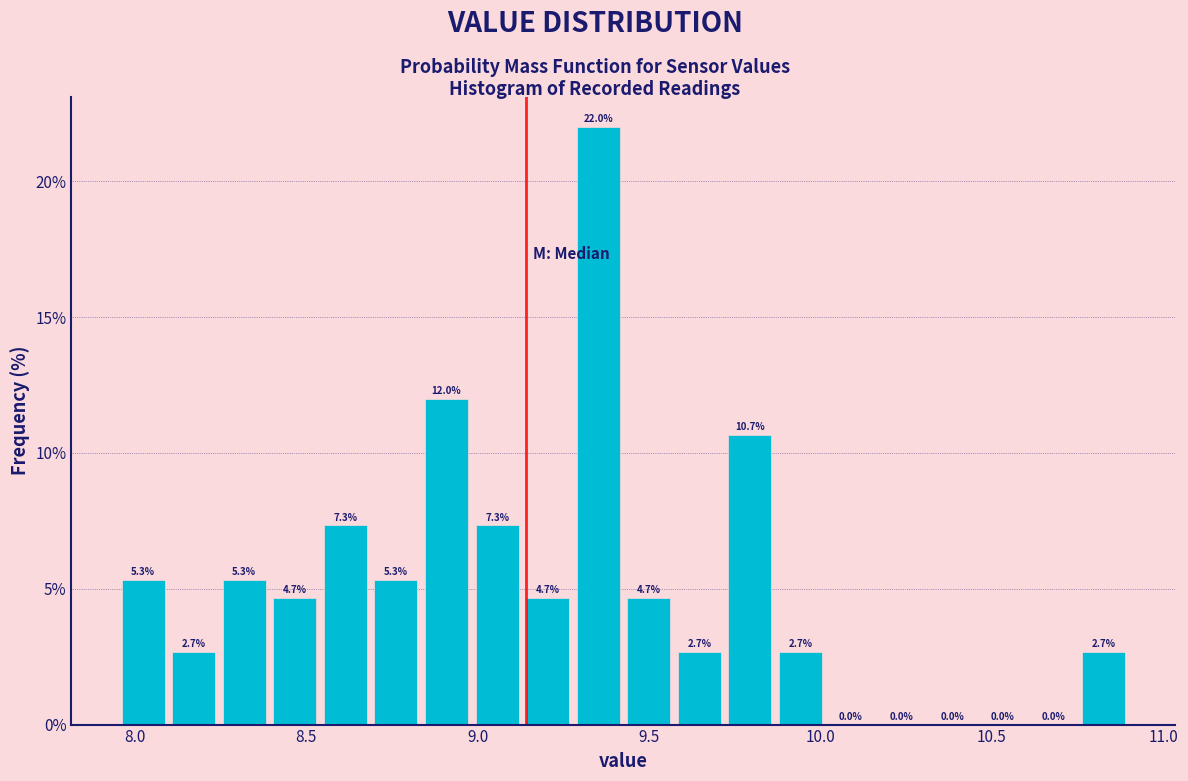

Read against the x-axis, roughly where is the centre of the tallest bar?

9.35